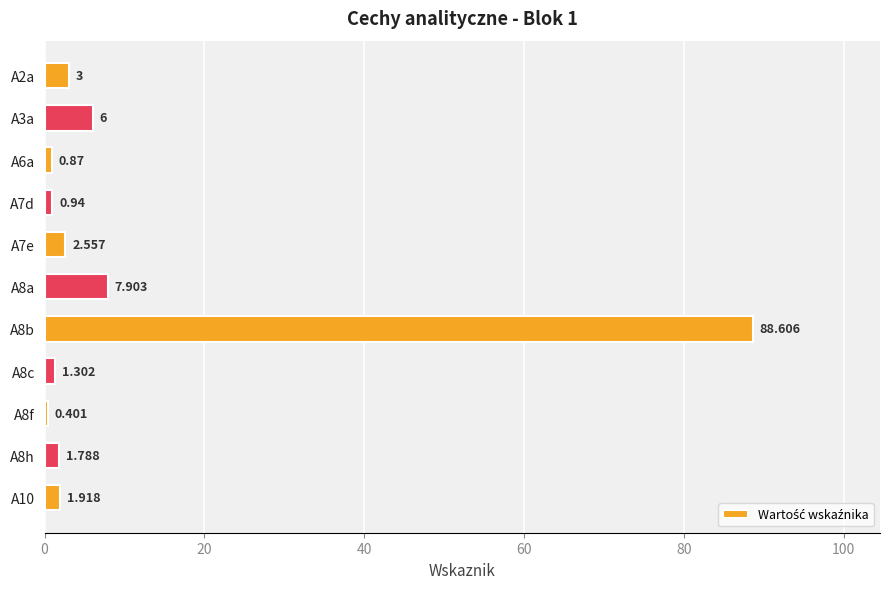

What is the maximum value shown in the chart?

88.6